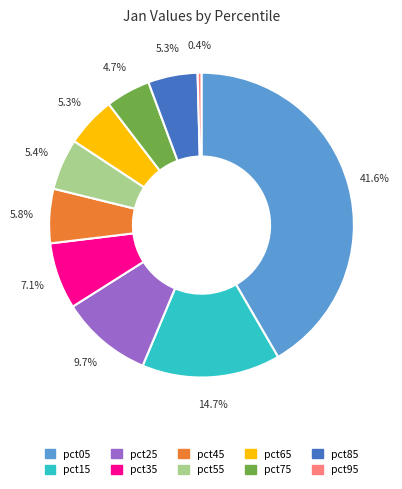

Does pct55 represent more than half of the total?

No